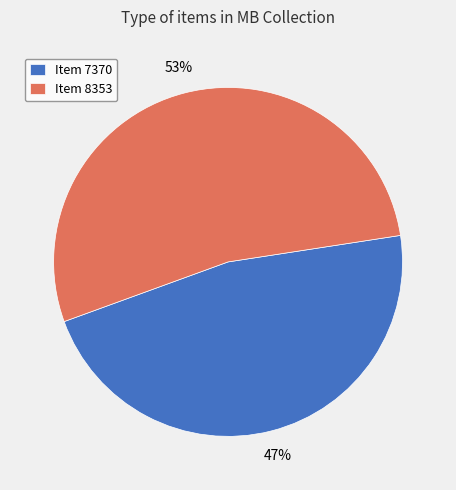

Do Item 8353 and Item 7370 together represent more than half of the pie?

Yes